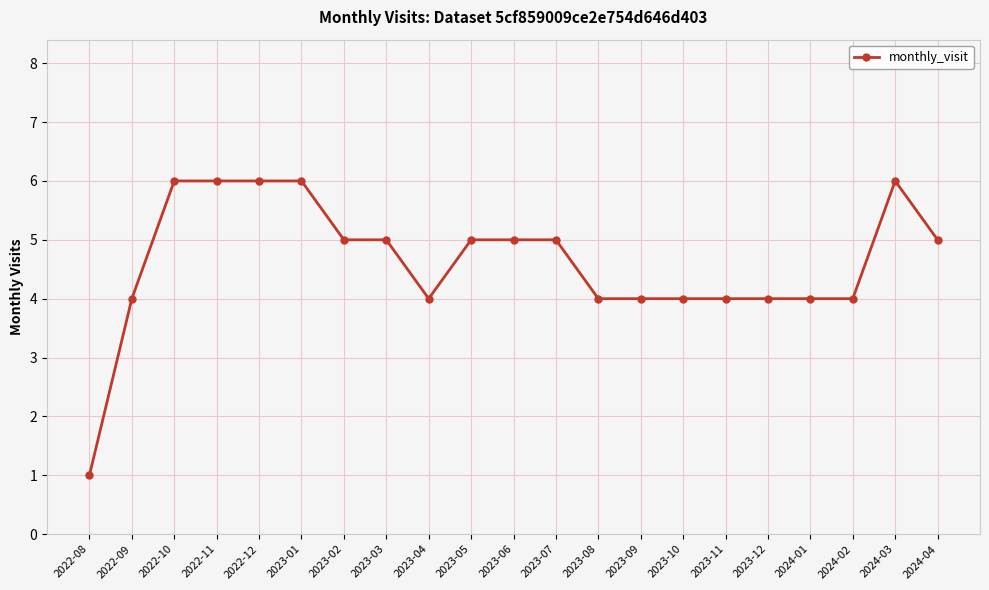

Does the chart have visible grid lines?

Yes